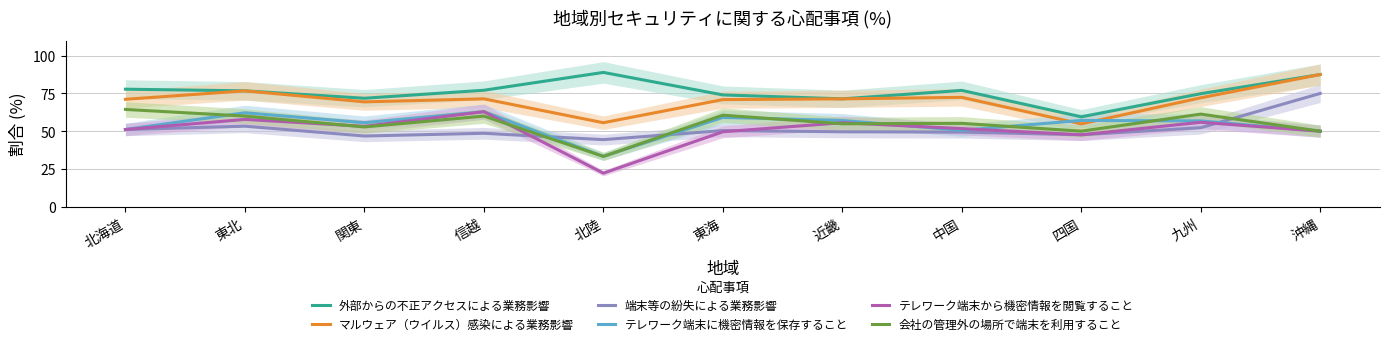

Count the number of categories in the chart.

11